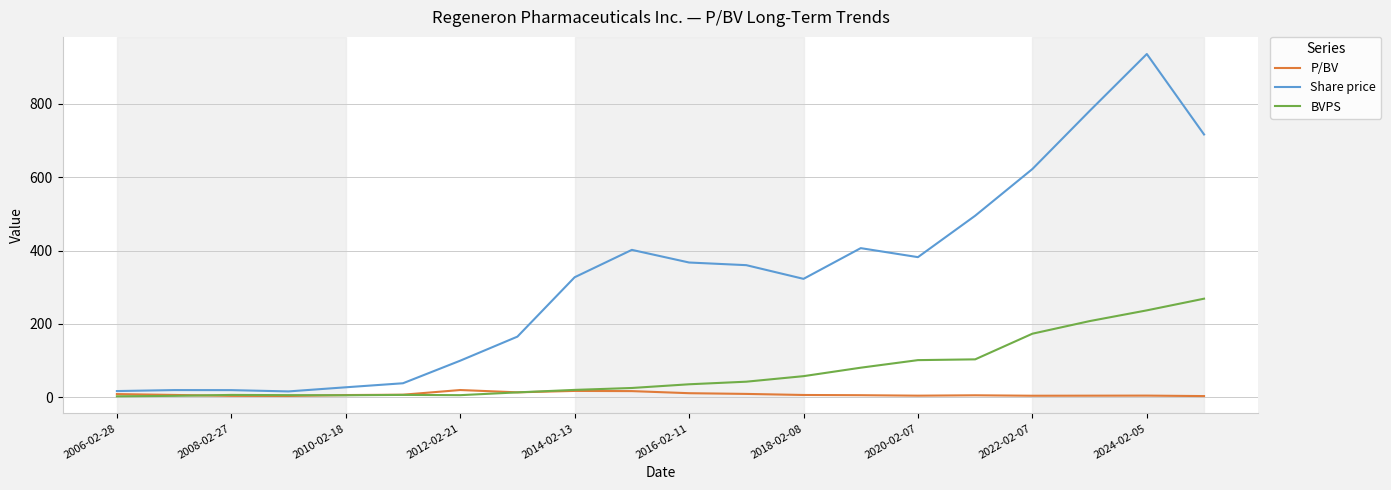

Which series has the largest total across all categories?

Share price